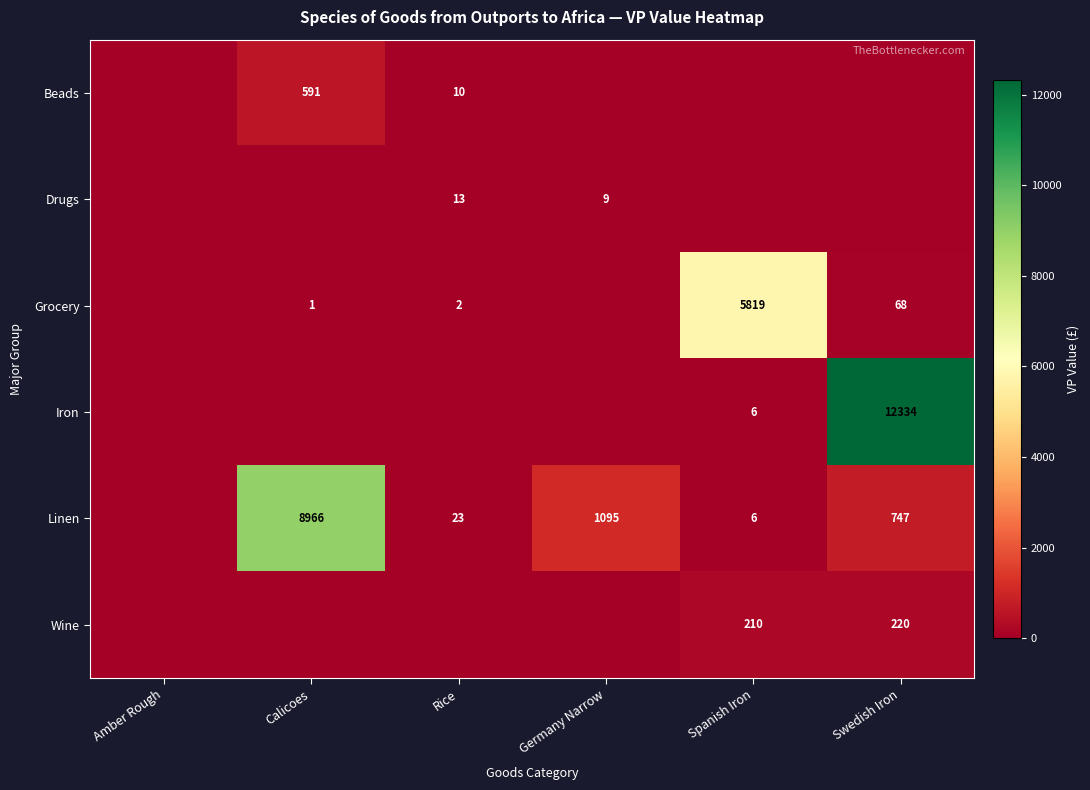

Is it true that Beads equals 10 at Rice?

True